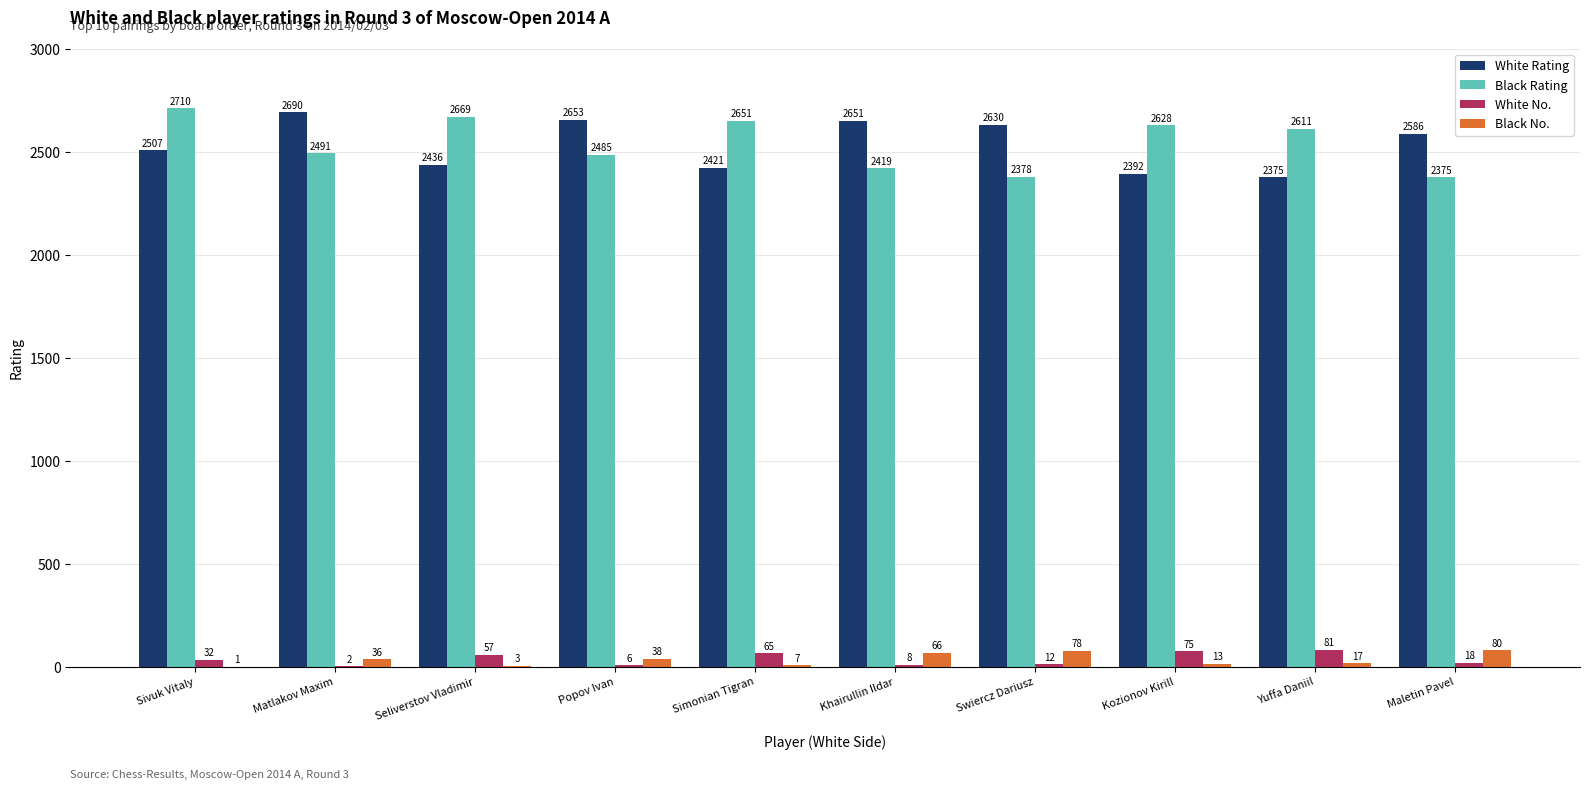

At which label does Black Rating first exceed 2611?

Sivuk Vitaly